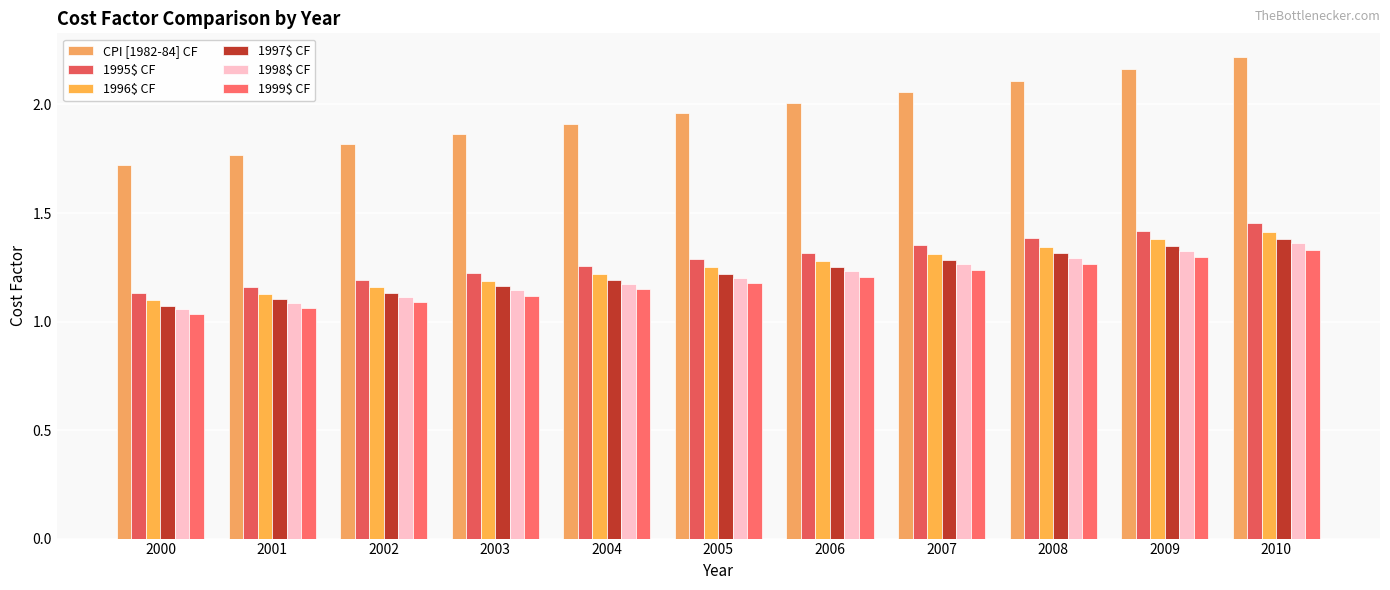

How many groups of bars are there?

11